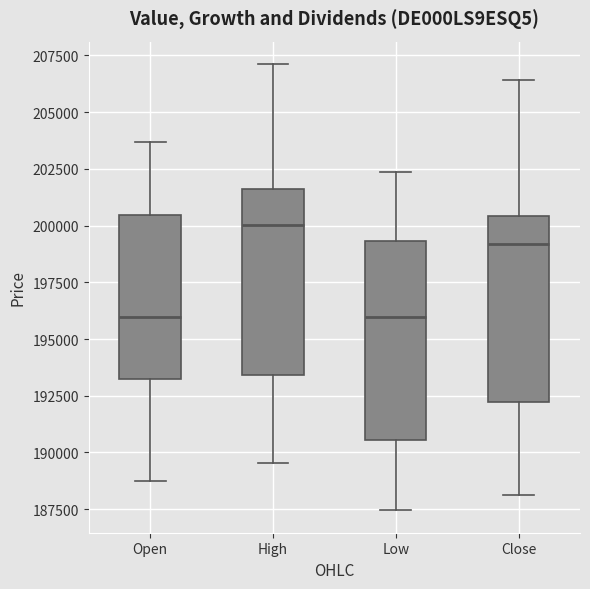

Reading left to right, transcribe this box plot: for each box, give where its median line is, the range the box spans, and where its two whiskers end, as read against the y-axis. The values are not printed on the chart, so give them approximately, as read against the axis.

Open: median 196000, box 193000 to 200500, whiskers 188500 to 203500
High: median 200000, box 193500 to 201500, whiskers 189500 to 207000
Low: median 196000, box 190500 to 199500, whiskers 187500 to 202500
Close: median 199000, box 192000 to 200500, whiskers 188000 to 206500